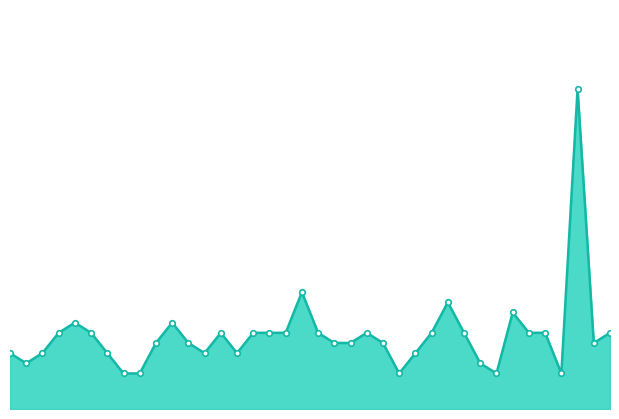

Is this an area chart (filled region under the line)?

Yes